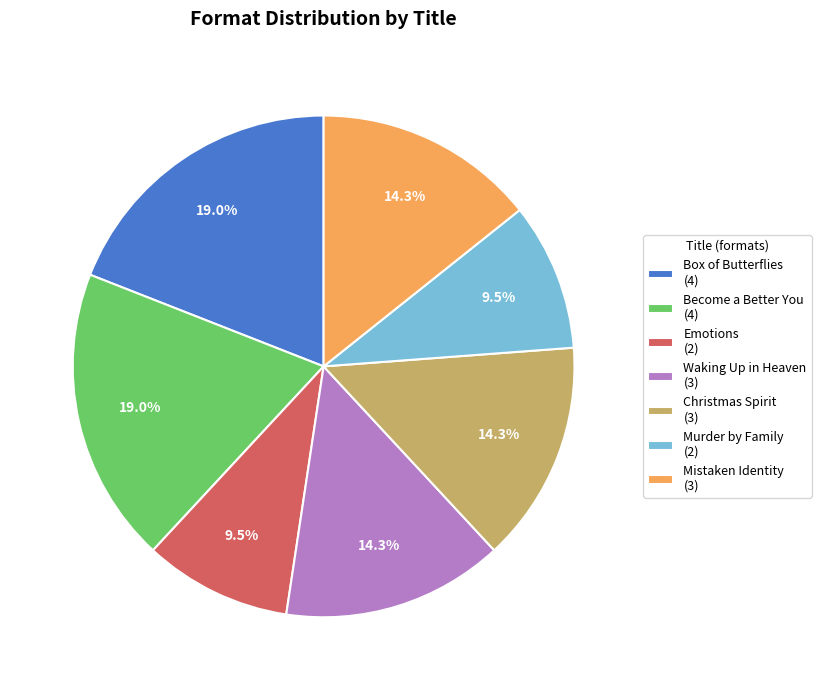

What is the ratio of the value at Waking Up in Heaven to the value at Murder by Family?

1.5